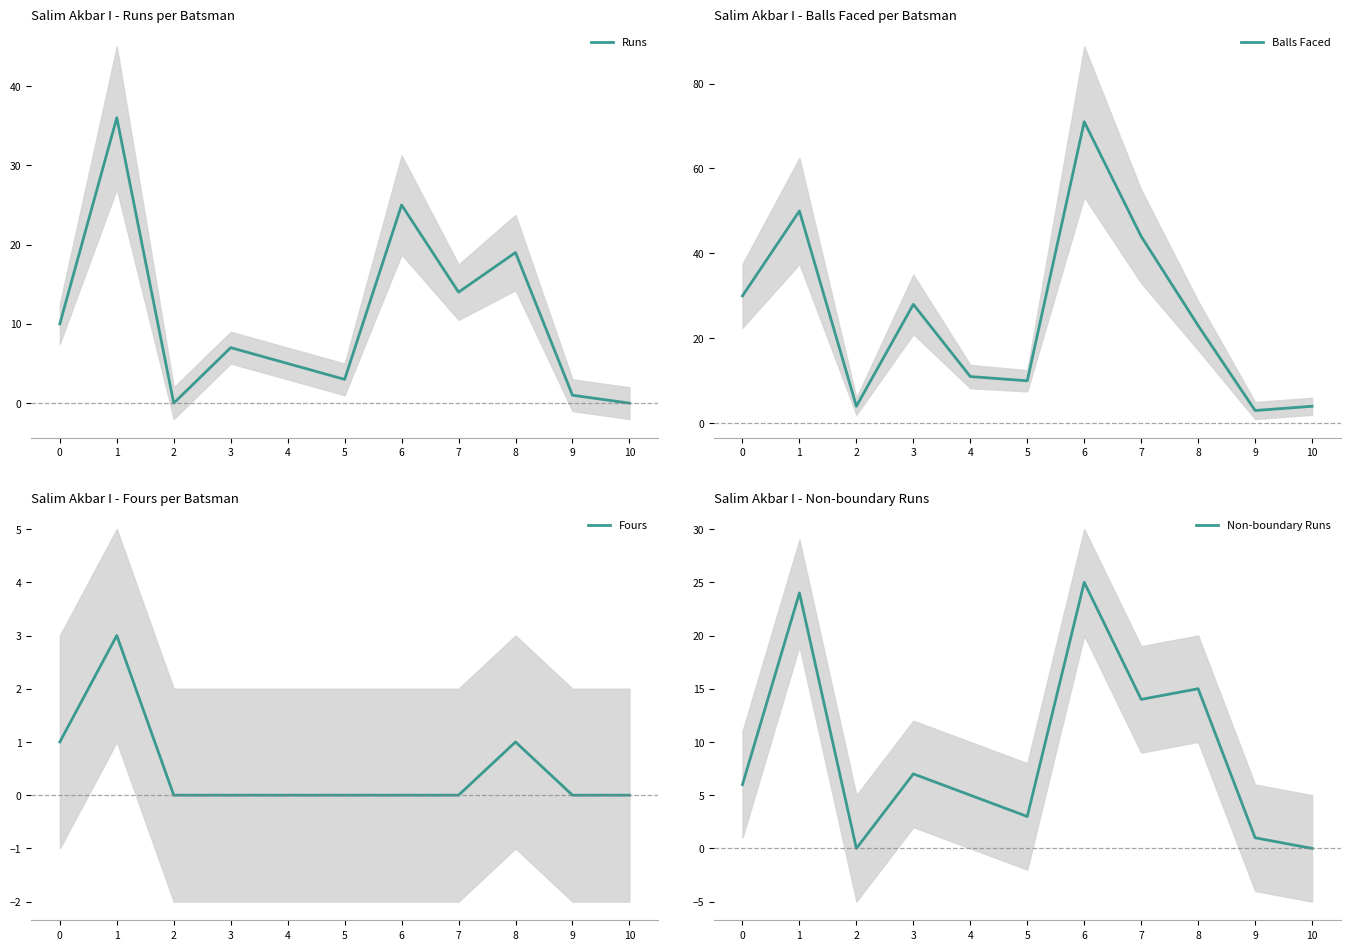

Which series has the largest range (max minus min)?

Balls Faced